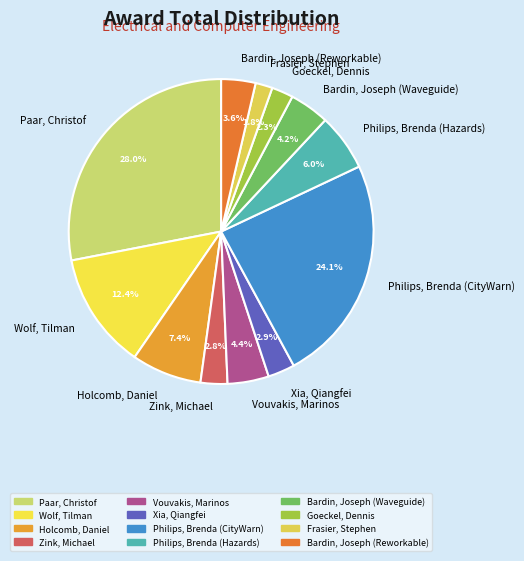

Is Holcomb, Daniel the majority of the pie?

No